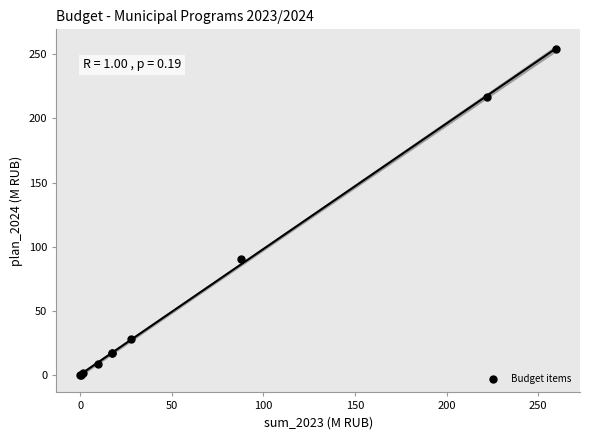

What Y value in the scatter plot is closest to 127?

90.2